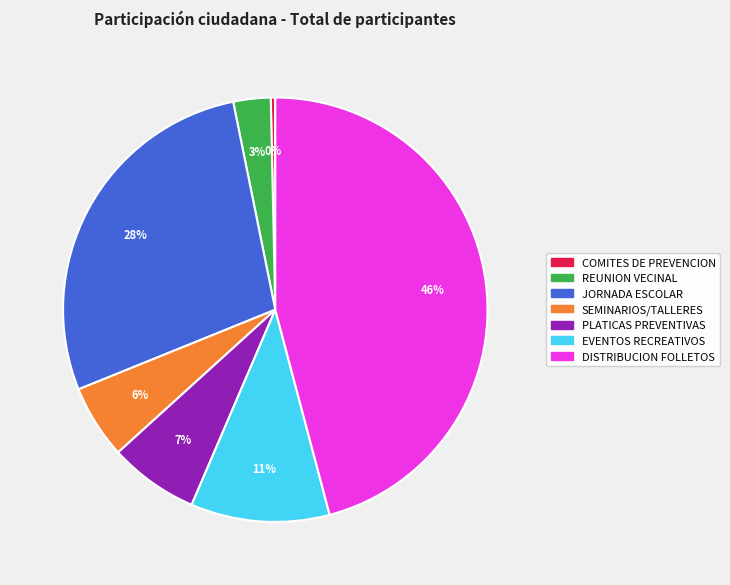

Count the number of slices in the pie.

7